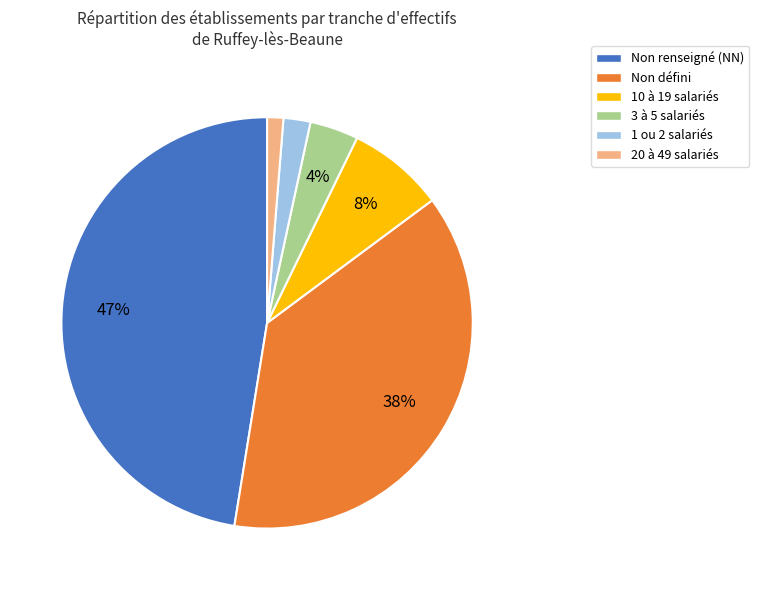

To the nearest percent, what percentage of the pie is 1 ou 2 salariés?

2%